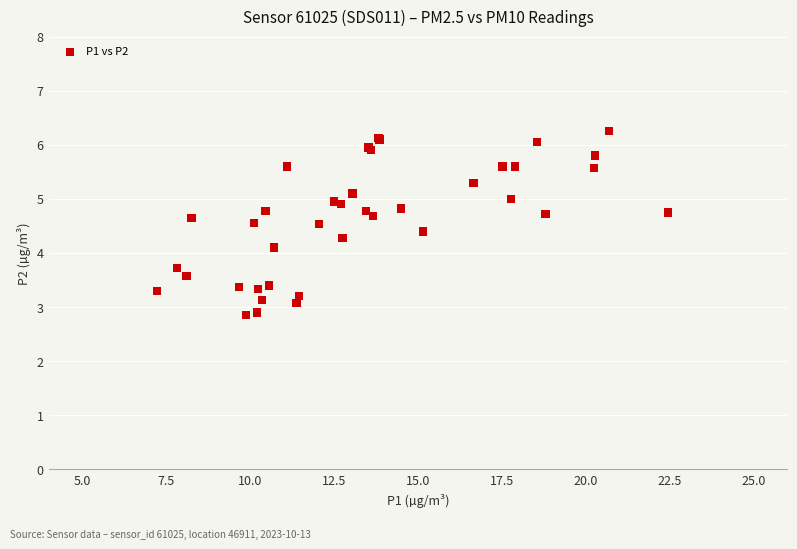

What Y value in the scatter plot is closest to 4?

4.1